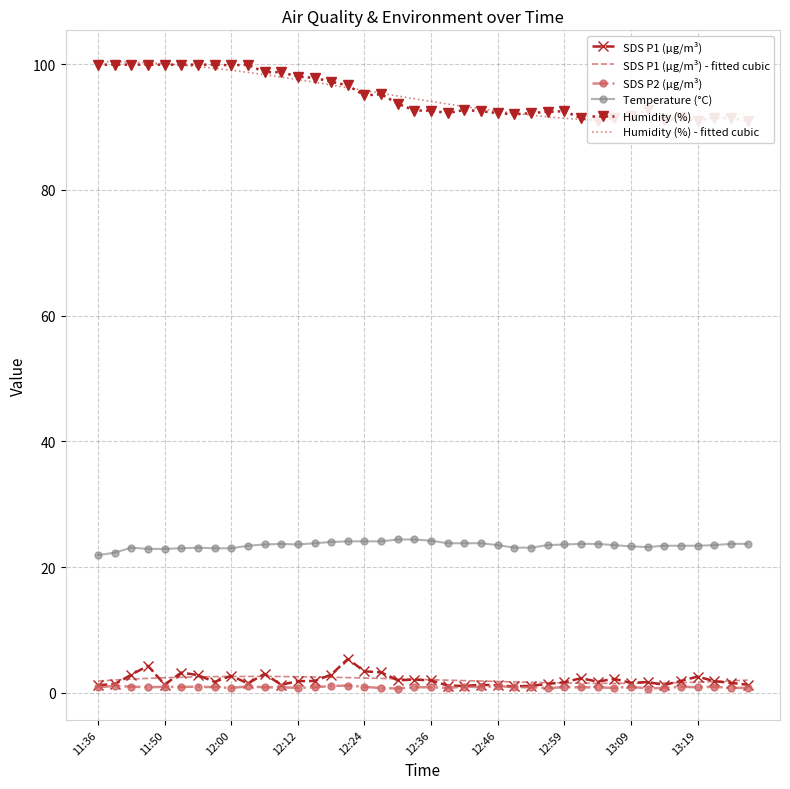

True or false: SDS_P2 has more than 2 interior local peaks.

True